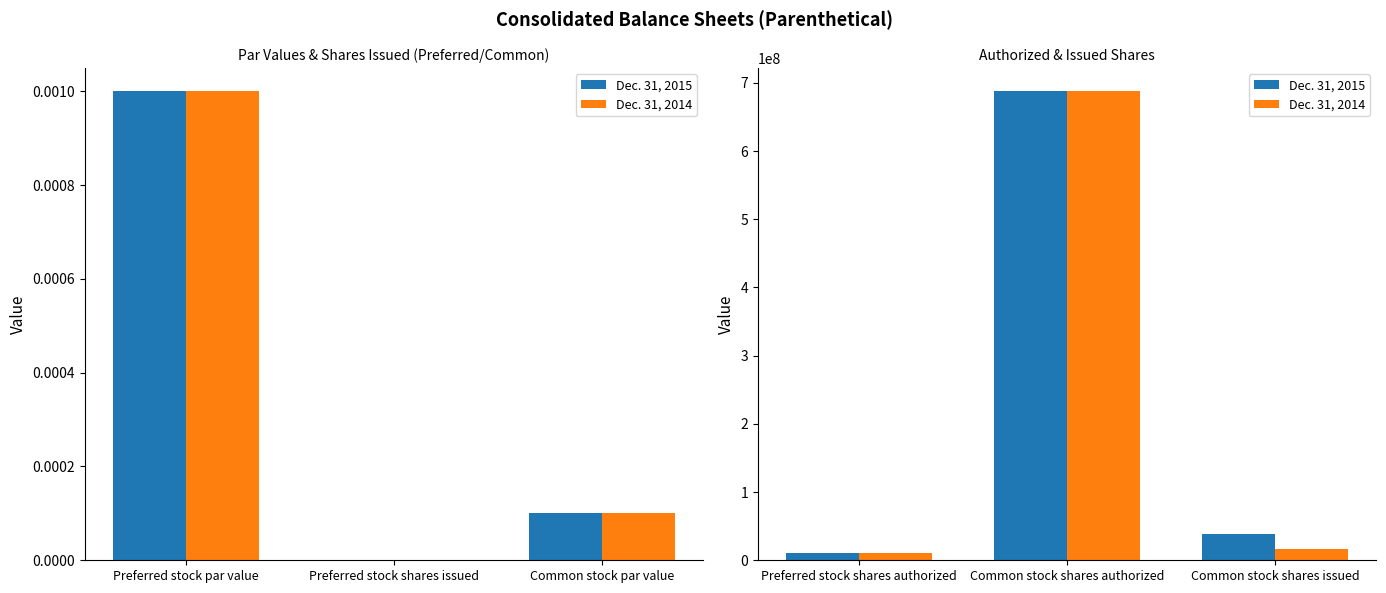

Reading right to left, transcribe all the data shown in this chart.

Dec. 31, 2015: 38123120	687500000	10000000
Dec. 31, 2014: 15903948	687500000	10000000